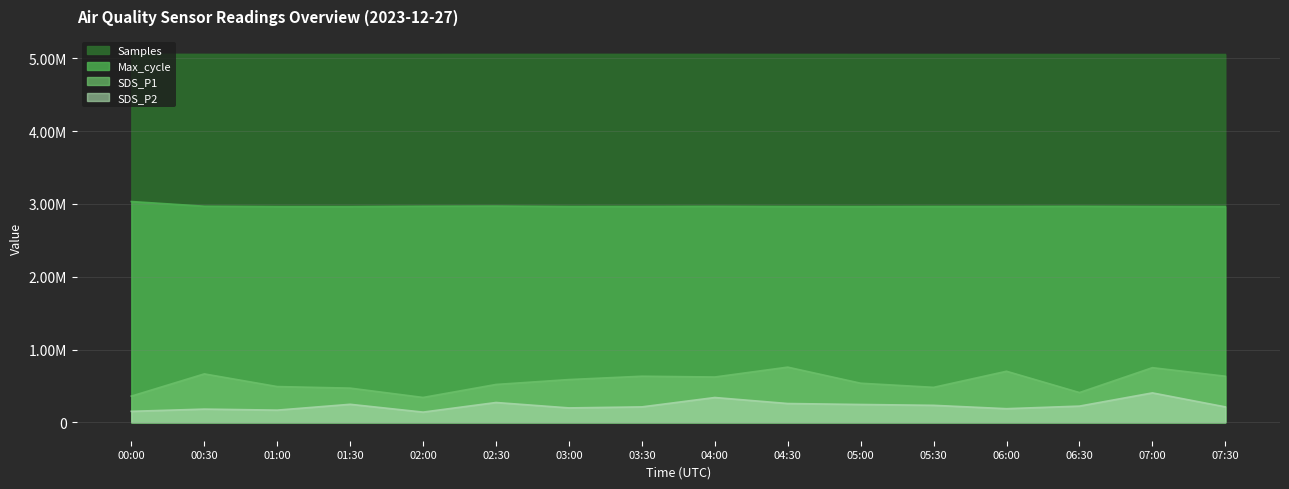

Which category has the highest value in the SDS_P1 series?

04:30